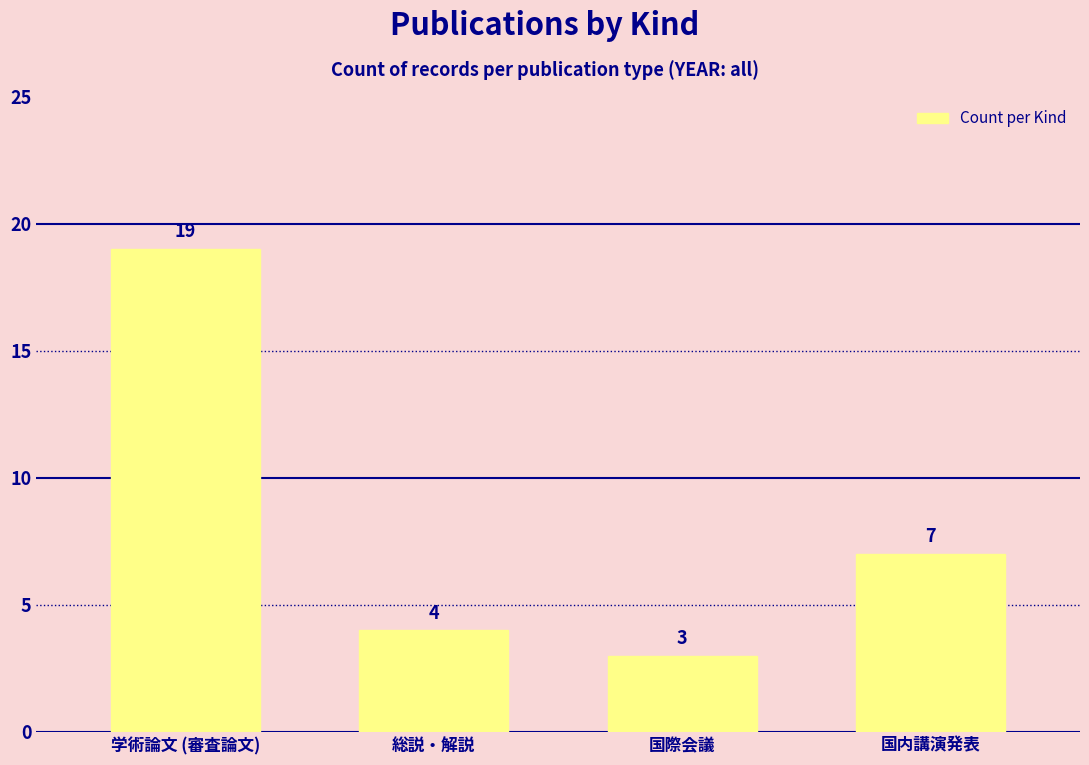

Rank the categories by value from highest to lowest.

学術論文 (審査論文), 国内講演発表, 総説・解説, 国際会議